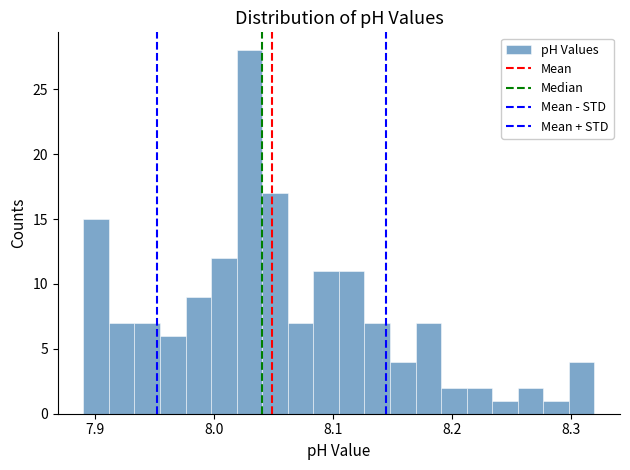

Read against the x-axis, roughly where is the centre of the tallest bar?

8.03